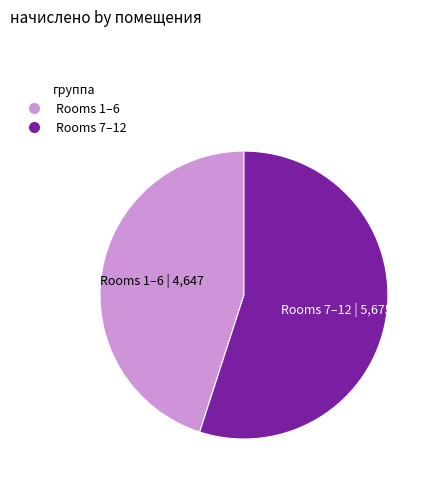

Rank the categories by value from highest to lowest.

Rooms 7–12, Rooms 1–6